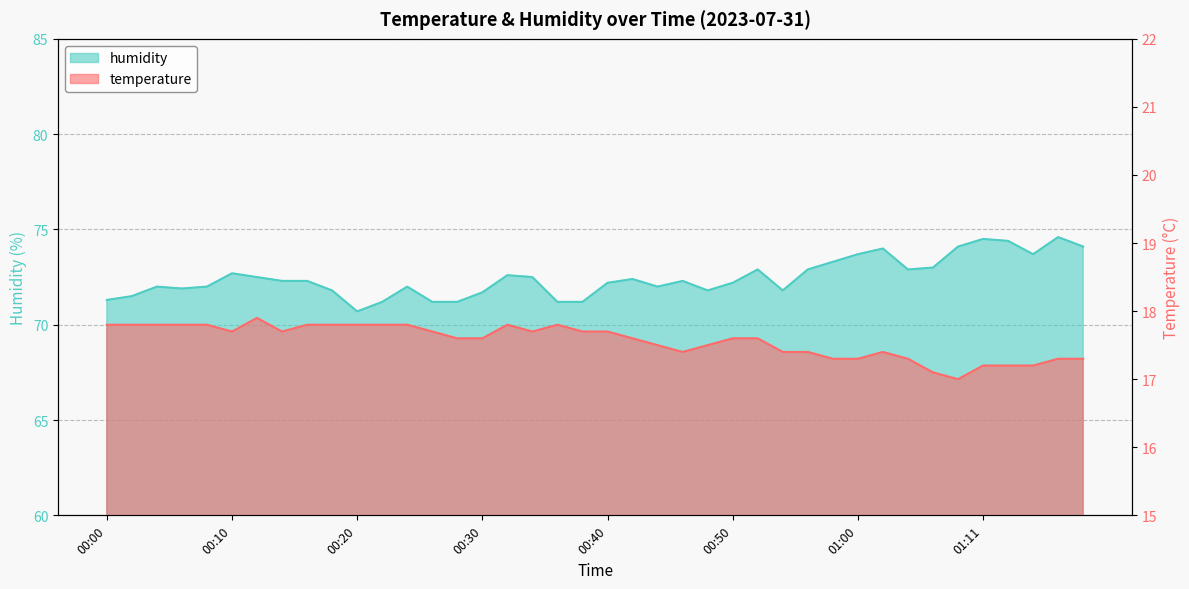

True or false: humidity has more than 1 interior local peaks.

True